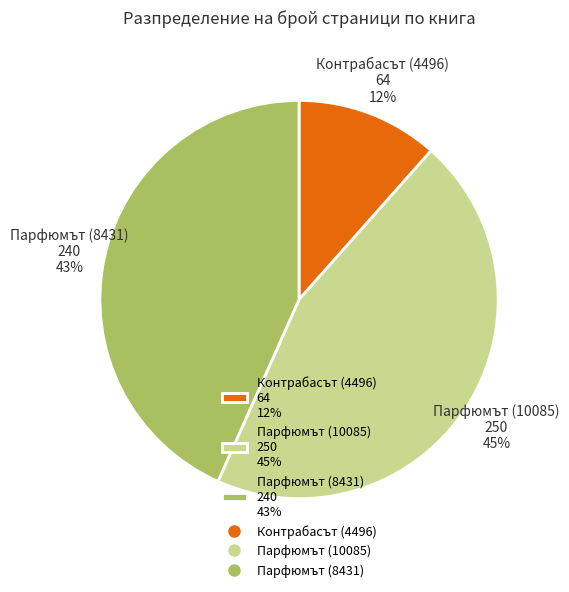

Do Контрабасът (4496) and Парфюмът (8431) together represent more than half of the pie?

Yes